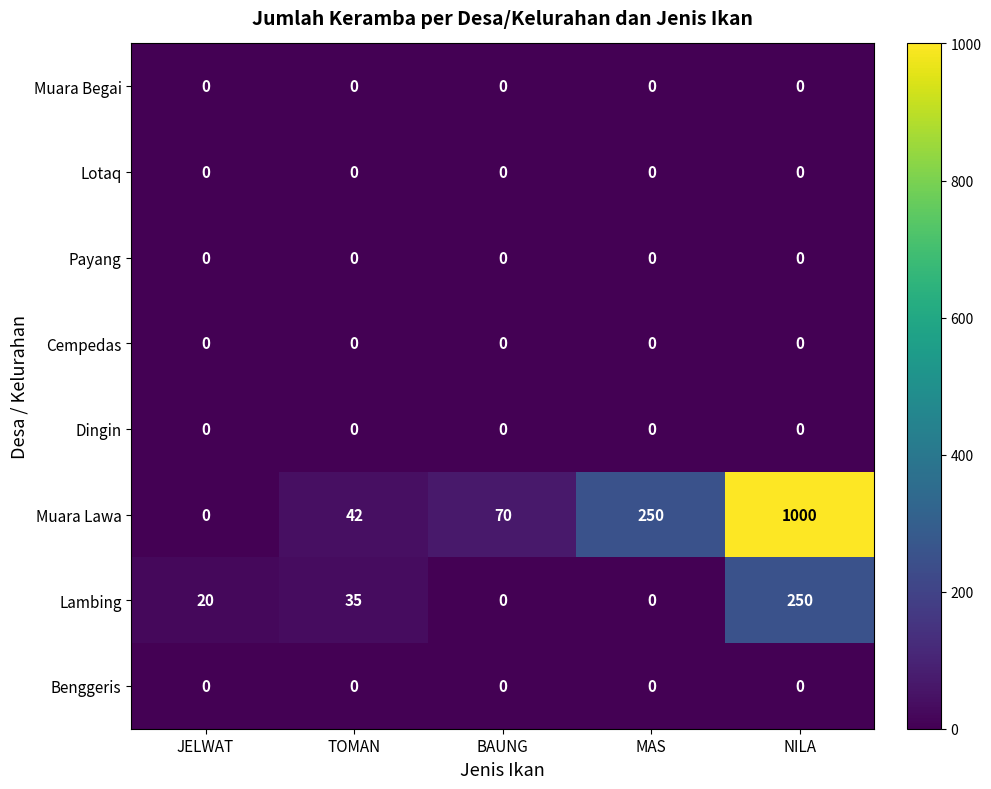

The value of Muara Lawa at BAUNG is 70. True or false?

True